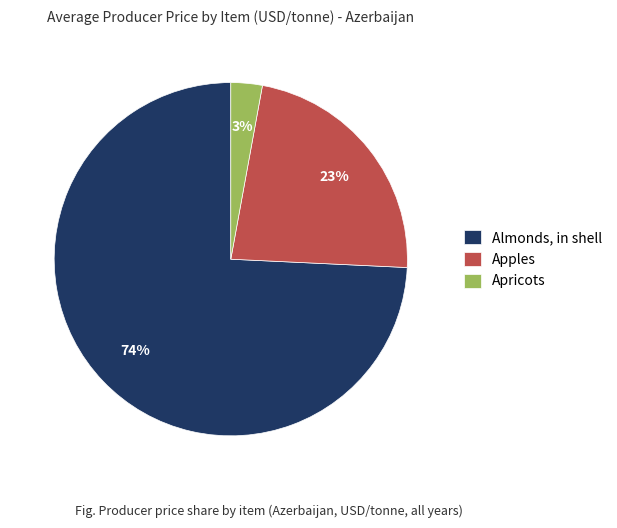

How many slices are in this pie chart?

3